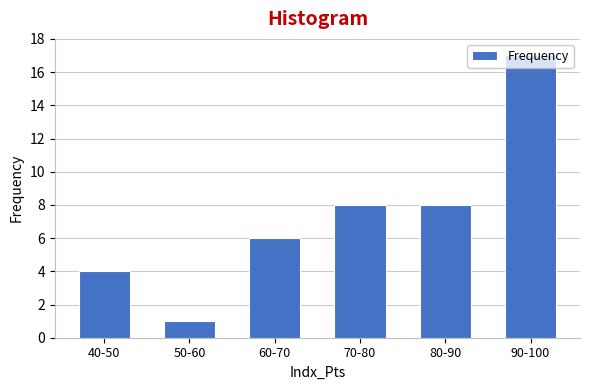

True or false: the data shows 17 at 90-100.

True